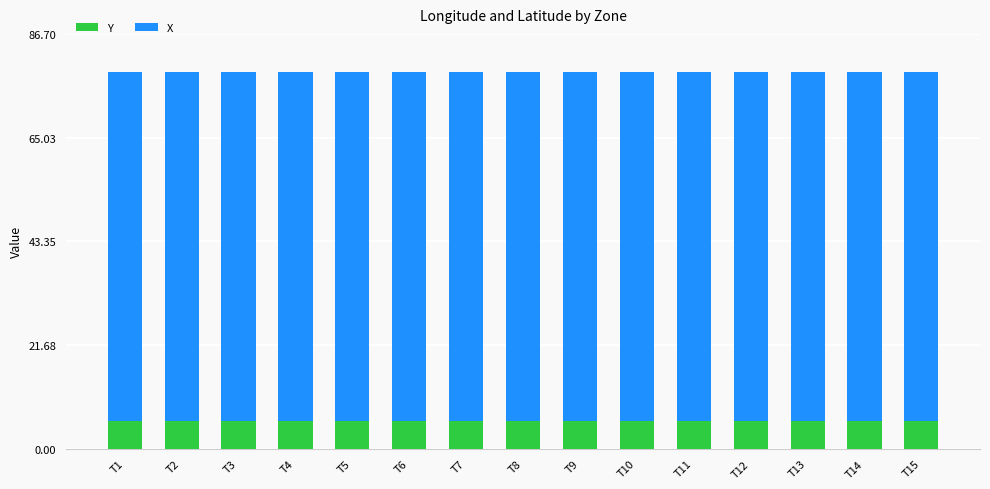

The Y series shows 5.8 at T6. True or false?

True